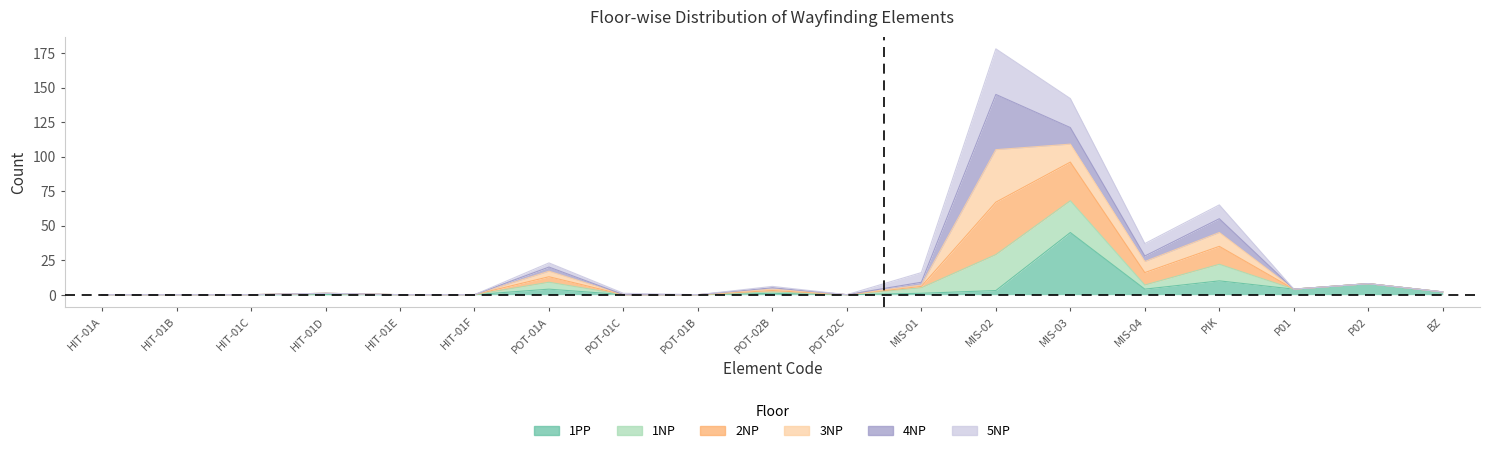

How many values in the 1NP series are below 2?

9